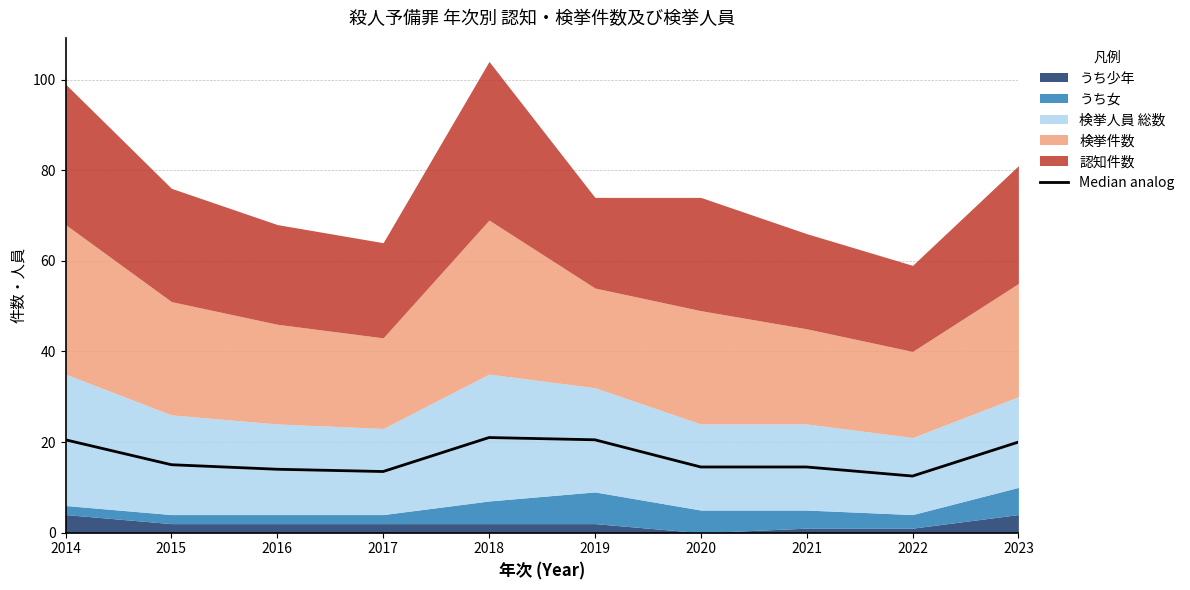

Which label corresponds to the largest value in the chart?

2018